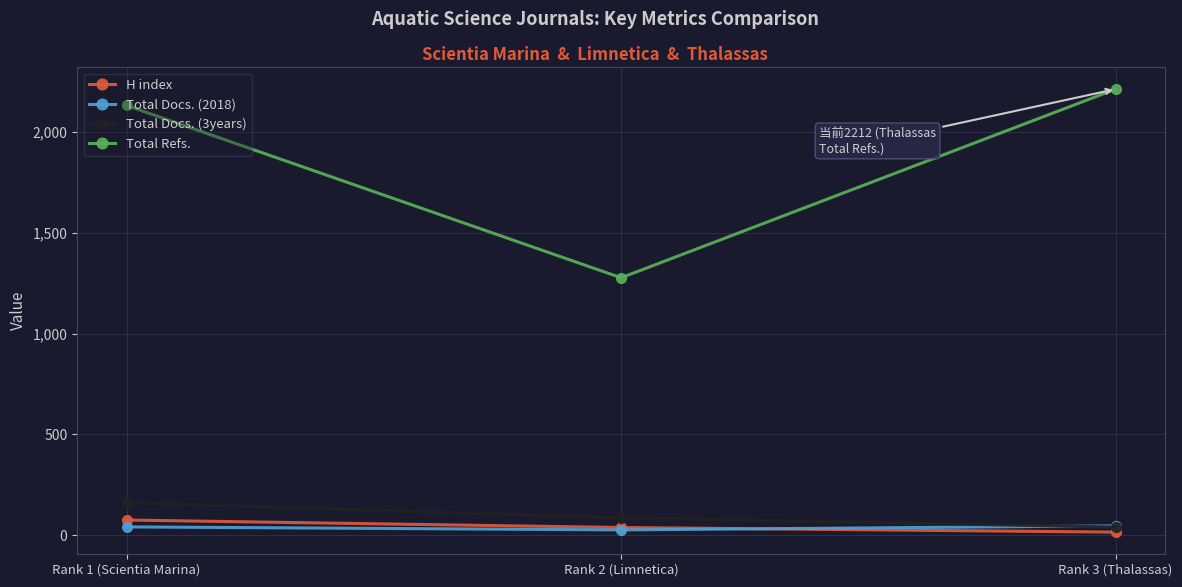

What is the sum of all H index values?

131